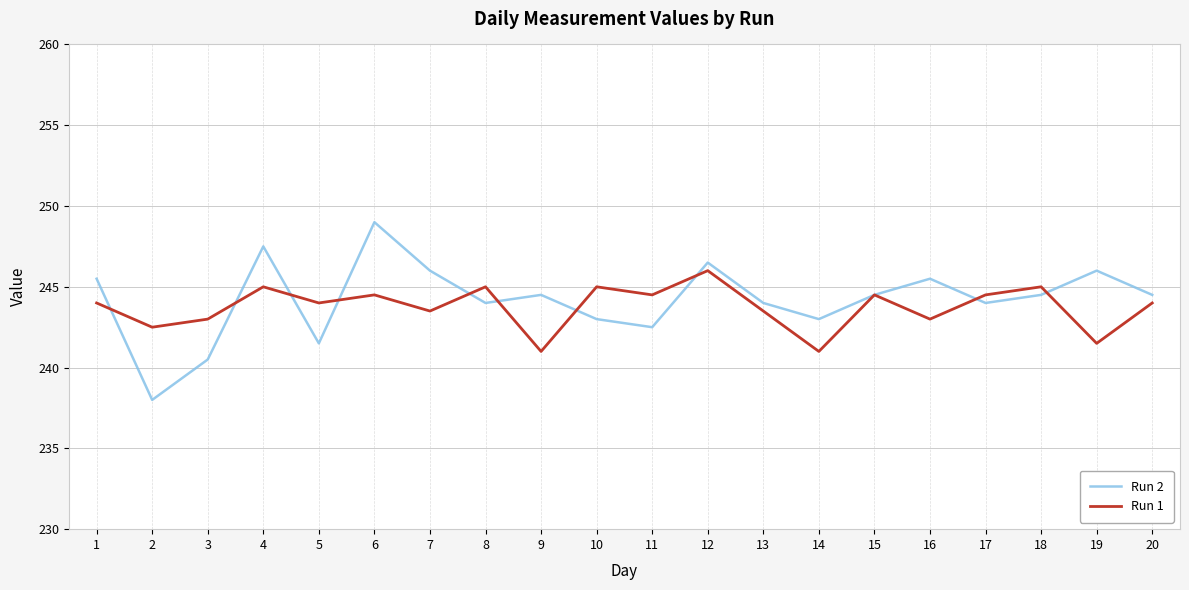

Which label corresponds to the smallest value in the chart?

2